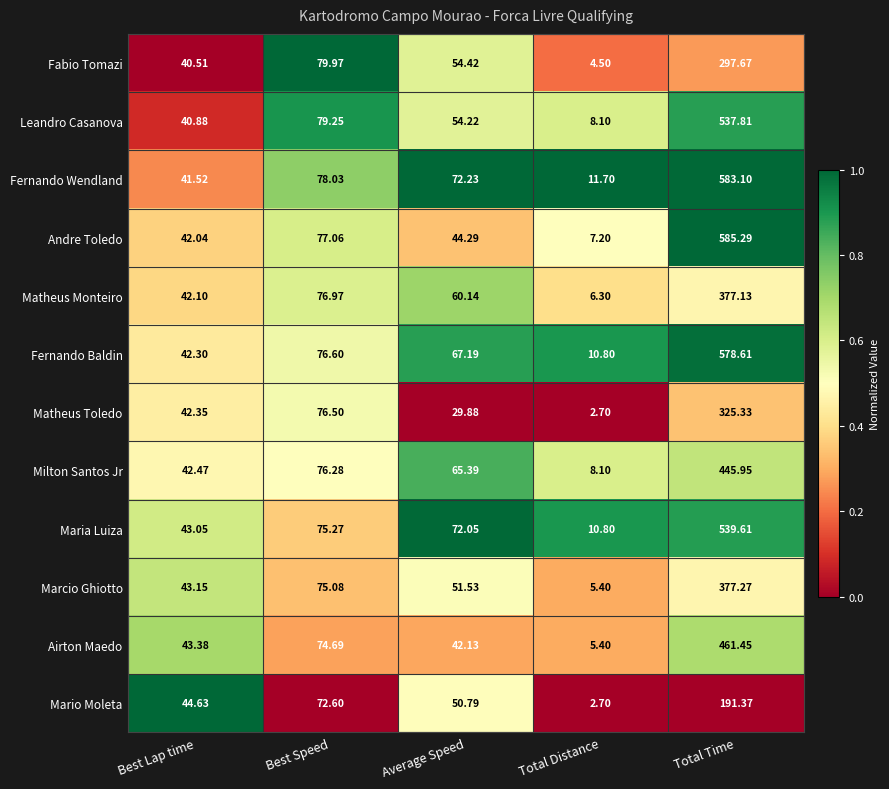

Which series has the largest total across all categories?

Fernando Wendland